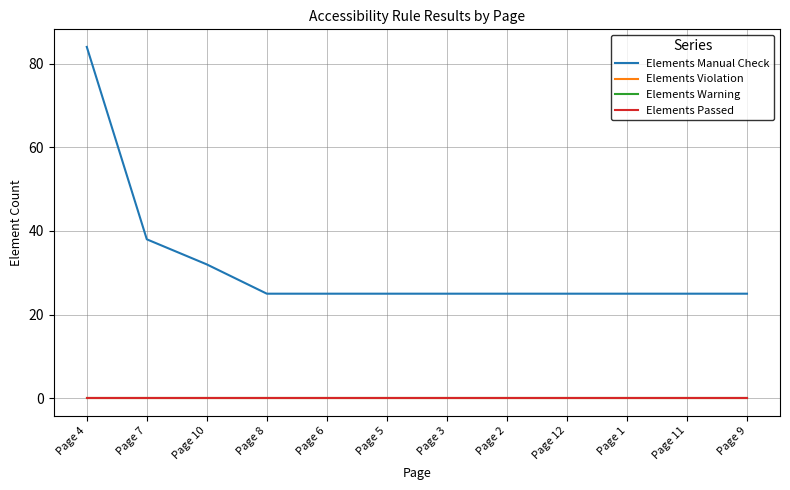

Count the number of categories in the chart.

12